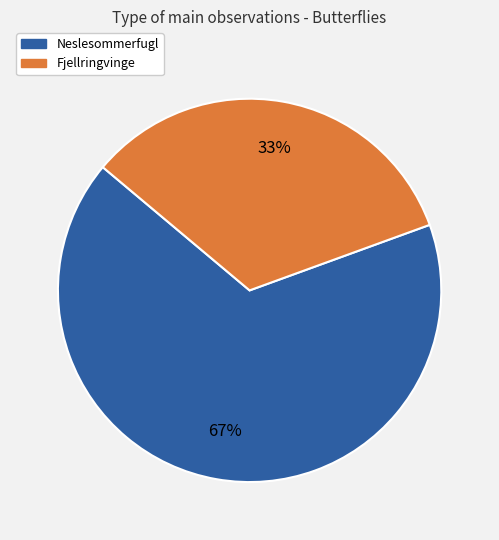

Rank the categories by value from lowest to highest.

Fjellringvinge, Neslesommerfugl